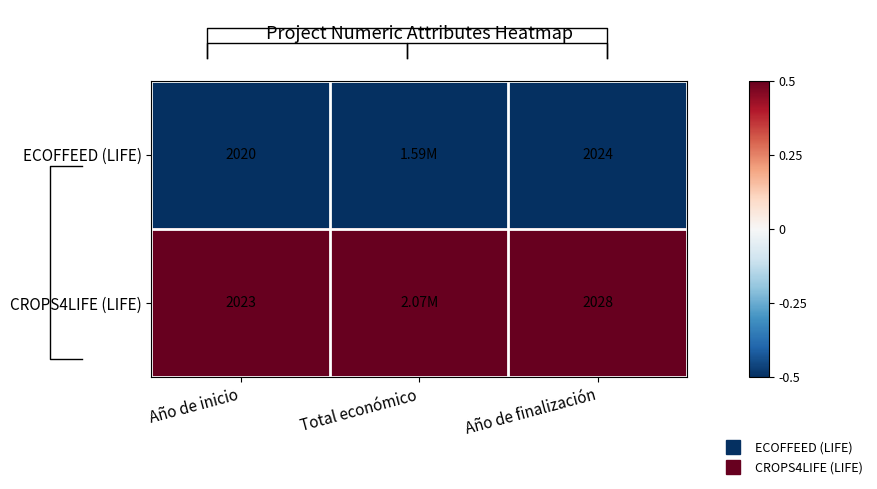

Is it true that CROPS4LIFE (LIFE) equals 0 at Total económico?

False